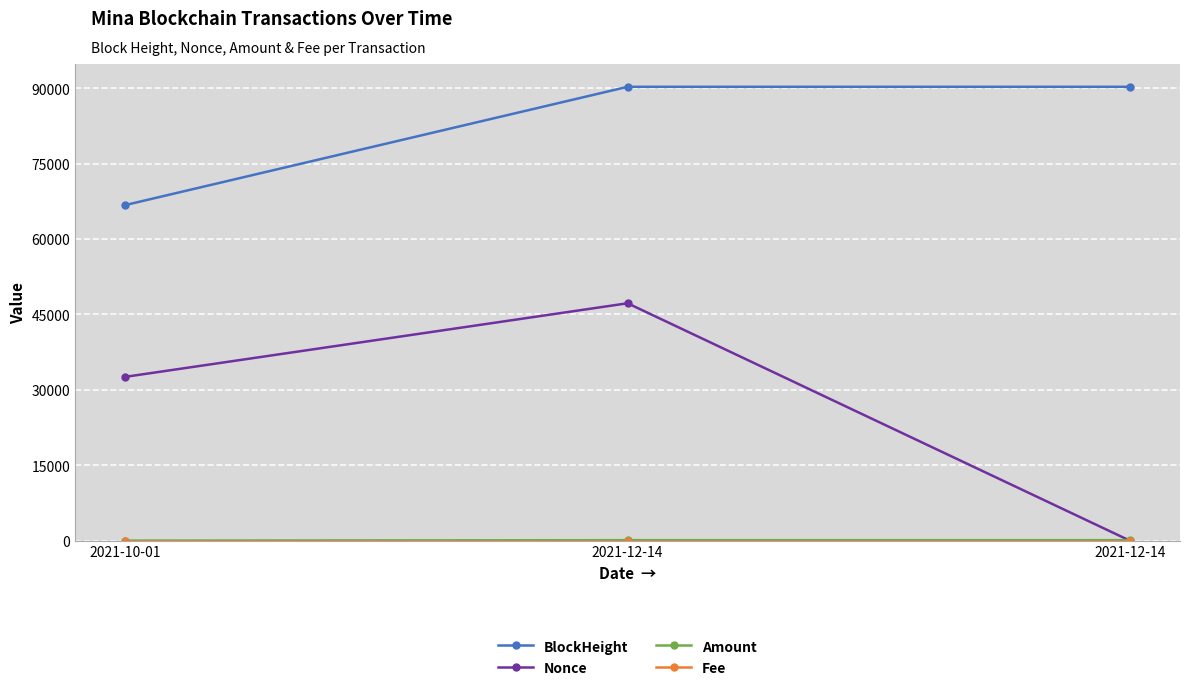

How many data points does each series have?

3